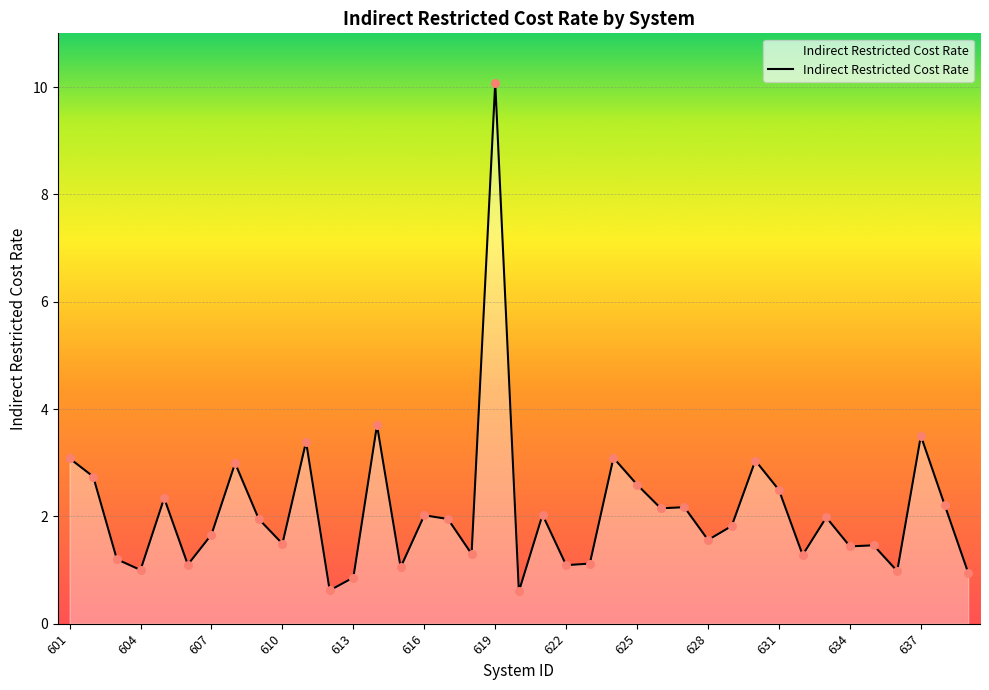

What is the difference between the maximum and minimum values?

9.5